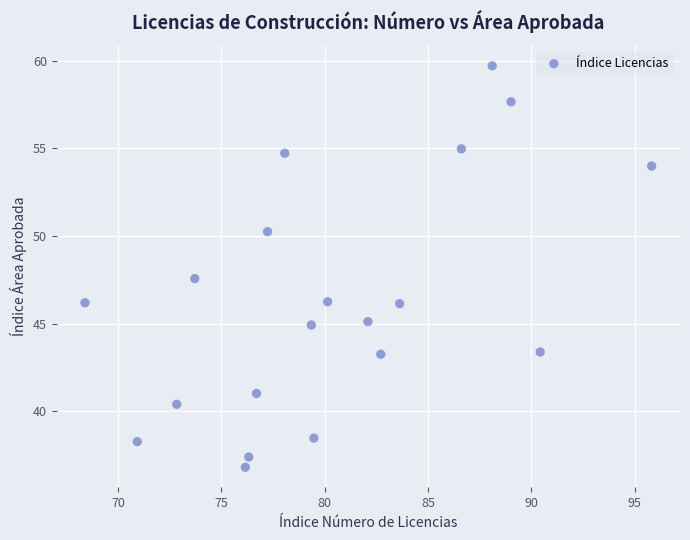

What is the range of X values (max minus min)?

27.4